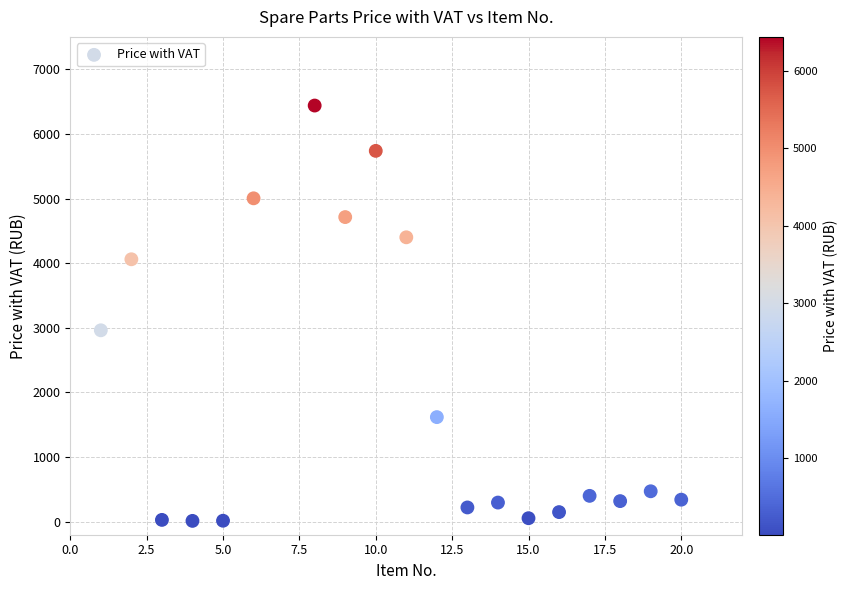

What Y value in the scatter plot is closest to 3226?

2961.8